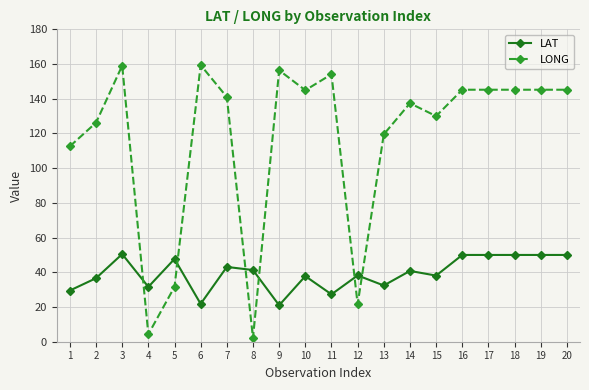

What is the difference between the LAT values at 5 and 3?

2.8